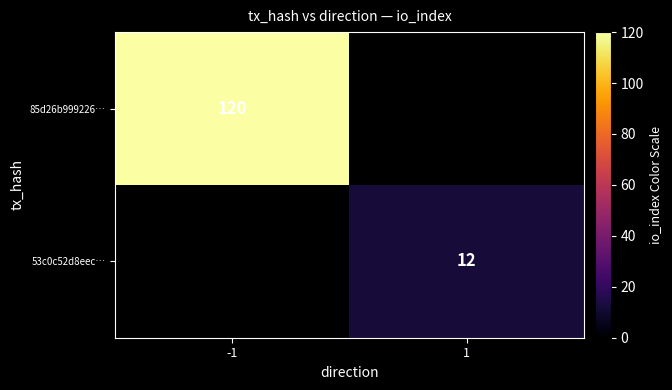

True or false: 85d26b999226… has a value of 120 at -1.

True